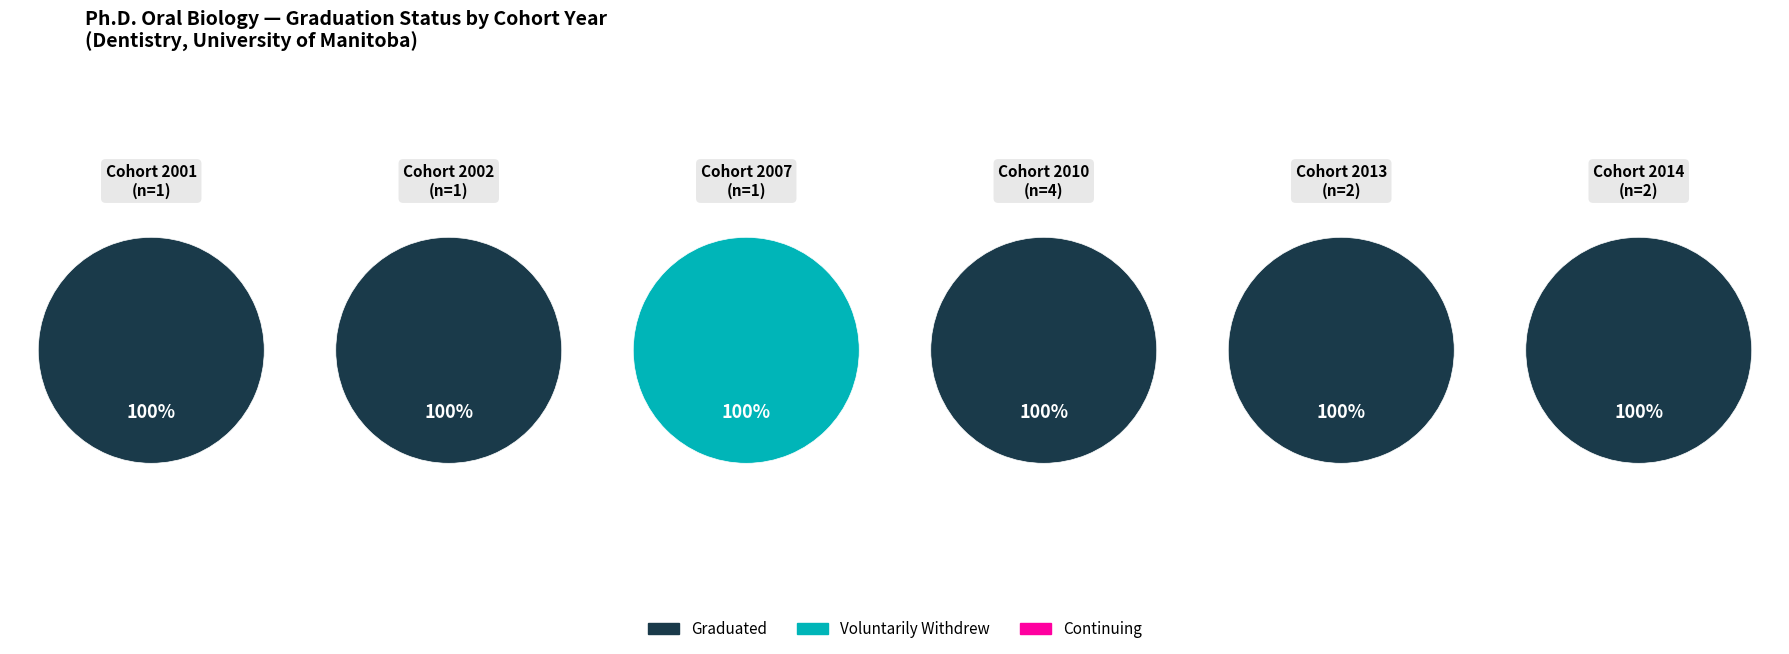

To the nearest percent, what portion does 2014 represent?

17%